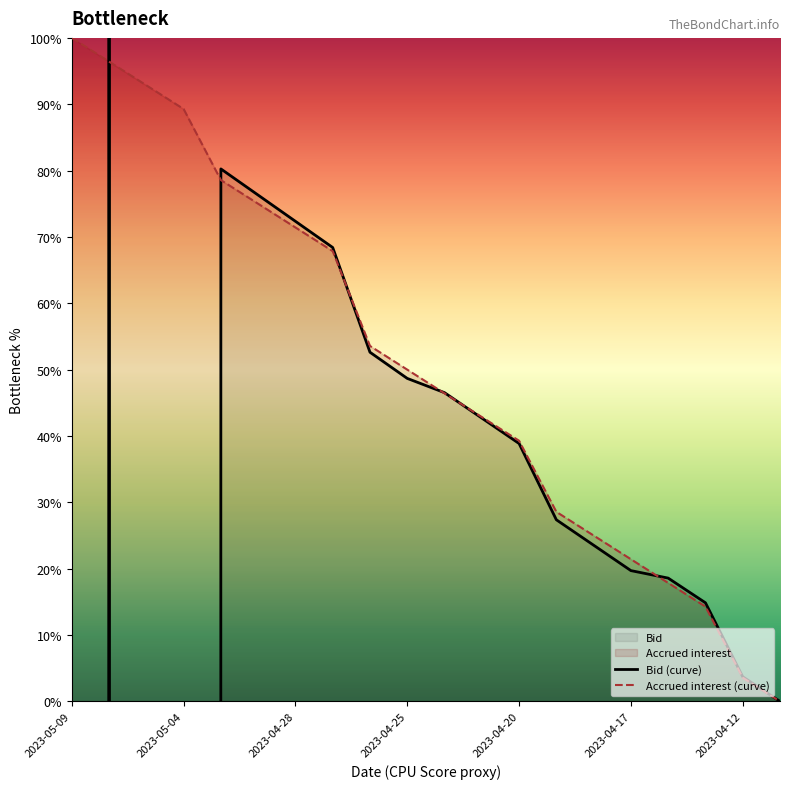

What is the difference between the maximum and minimum values in the Accrued interest (curve) series?

100.0